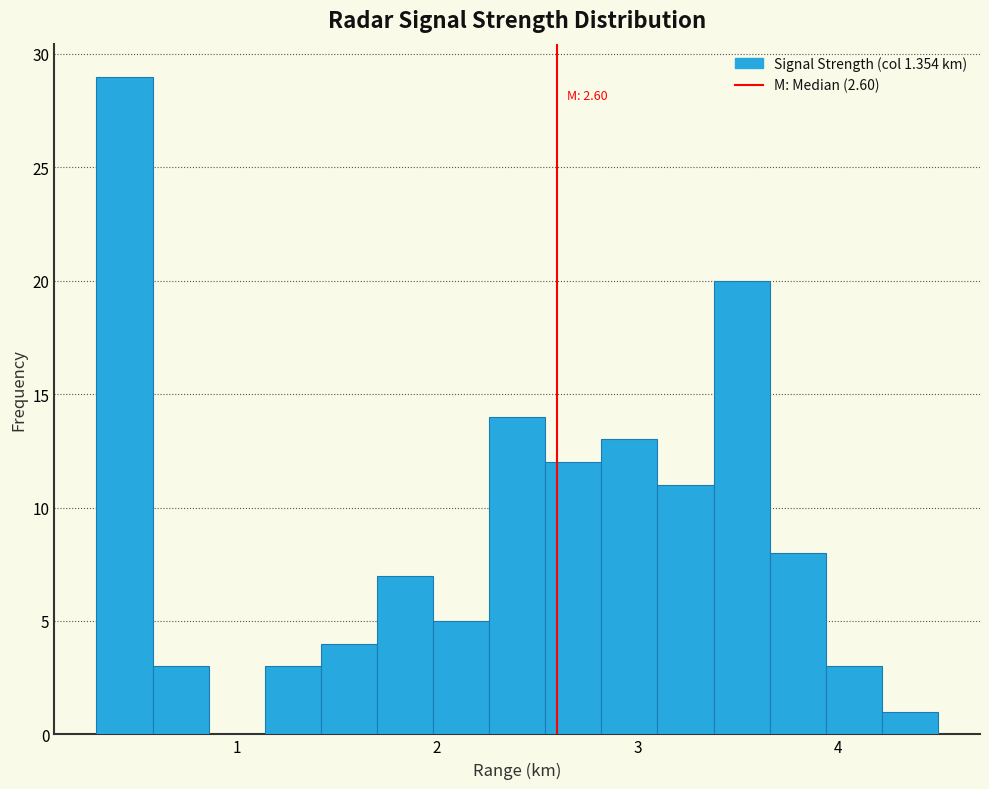

Around what value on the x-axis is the tallest bar? Give the approximate position of its centre, as read against the axis.

0.4